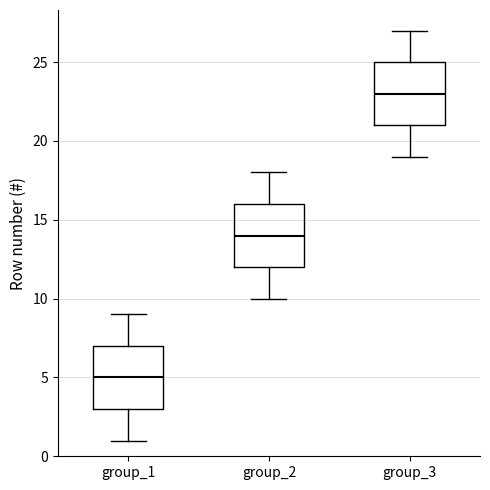

Reading left to right, read every box against the y-axis: the position of its median line, the range the box covers, and the ends of its whiskers. The values are not printed on the chart, so give them approximately, as read against the axis.

group_1: median 5, box 3 to 7, whiskers 1 to 9
group_2: median 14, box 12 to 16, whiskers 10 to 18
group_3: median 23, box 21 to 25, whiskers 19 to 27